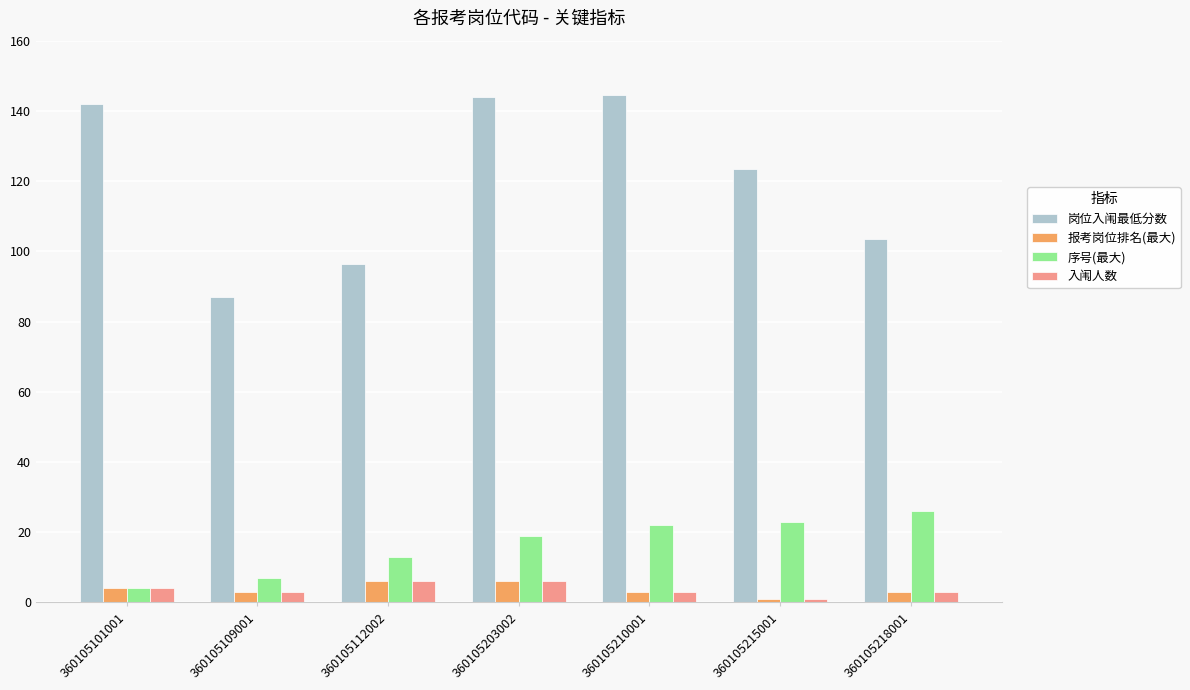

At which label does 入闱人数 reach its minimum?

360105215001